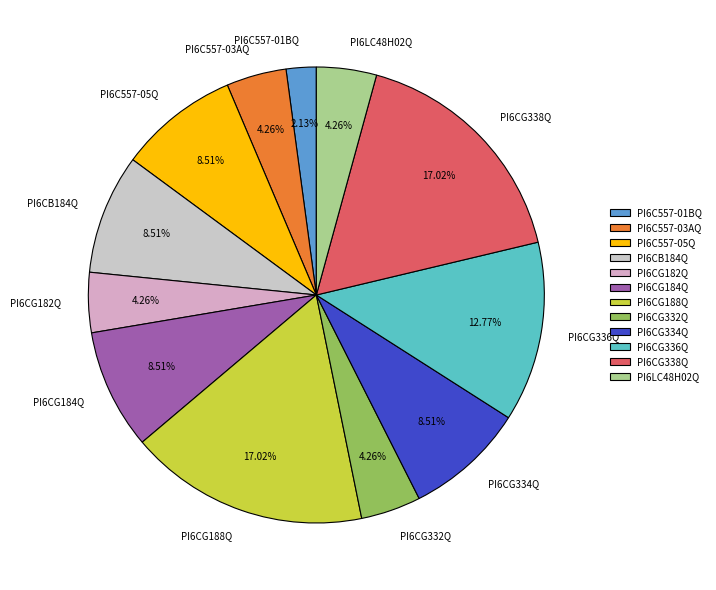

Between PI6C557-01BQ and PI6LC48H02Q, which is larger?

PI6LC48H02Q